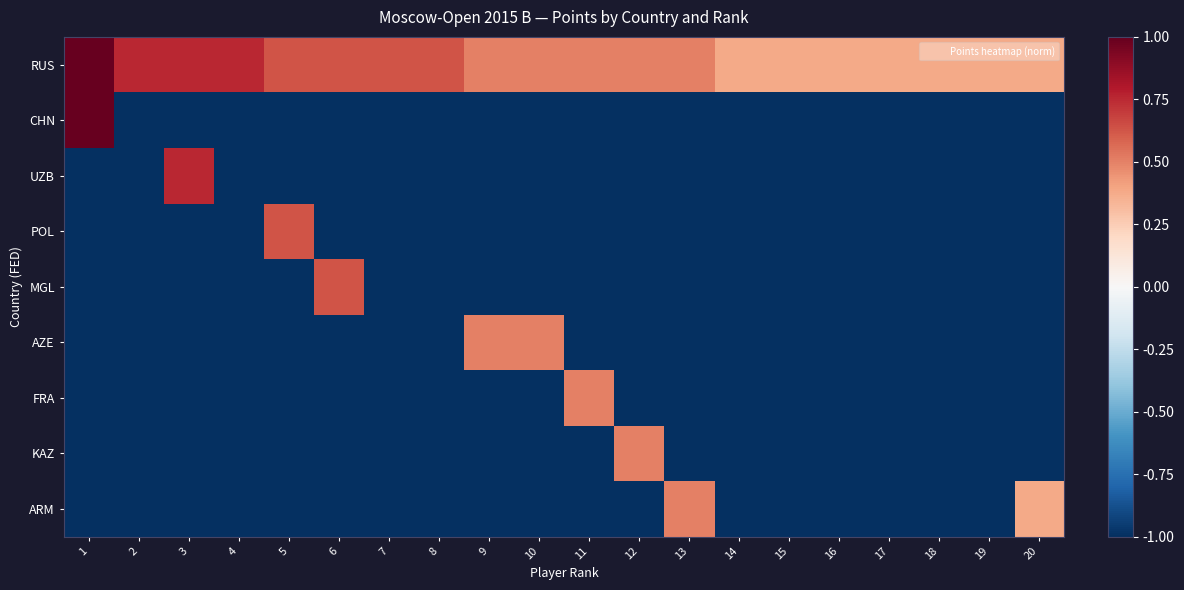

Rank the series at 1 from lowest to highest value.

UZB, POL, MGL, AZE, FRA, KAZ, ARM, RUS, CHN